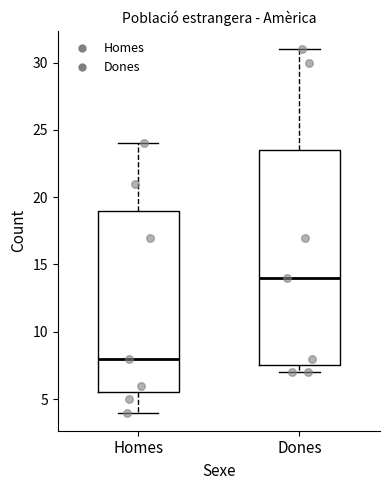

Reading left to right, transcribe this box plot: for each box, give where its median line is, the range the box spans, and where its two whiskers end, as read against the y-axis. The values are not printed on the chart, so give them approximately, as read against the axis.

Homes: median 8.0, box 5.5 to 19.0, whiskers 4.0 to 24.0
Dones: median 14.0, box 7.5 to 23.5, whiskers 7.0 to 31.0